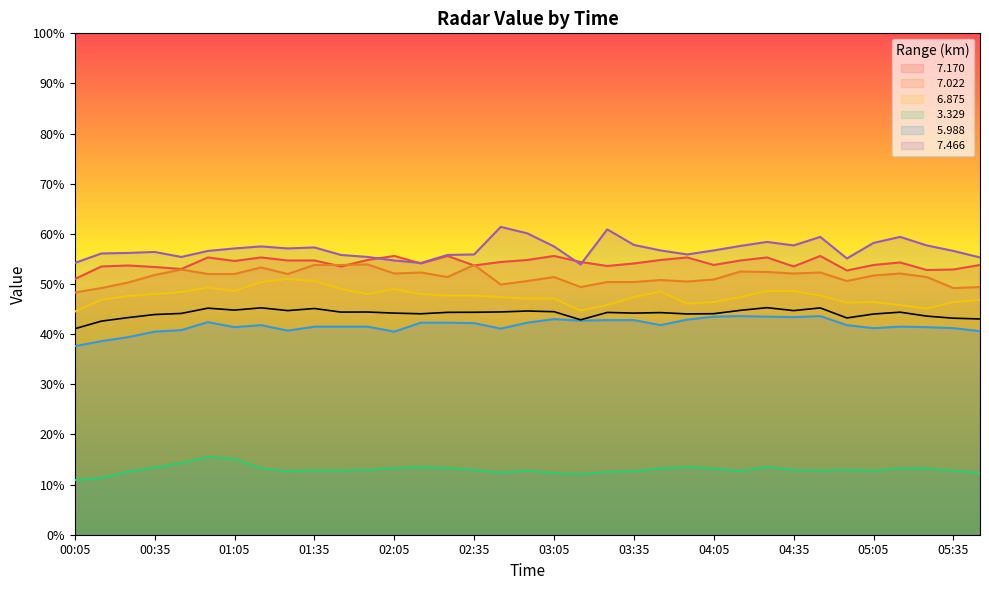

True or false:   7.022 has more than 2 interior local peaks.

True